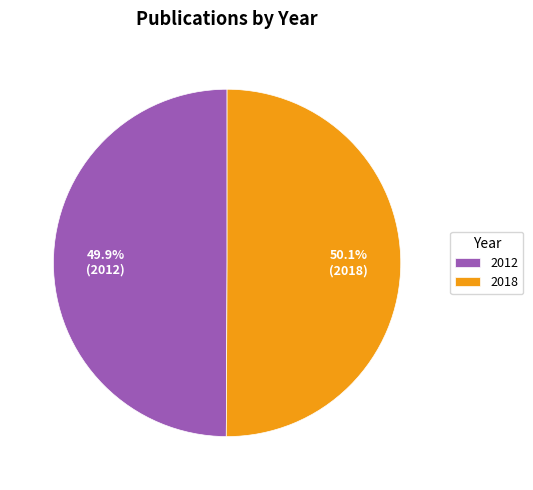

How many segments does this pie chart have?

2